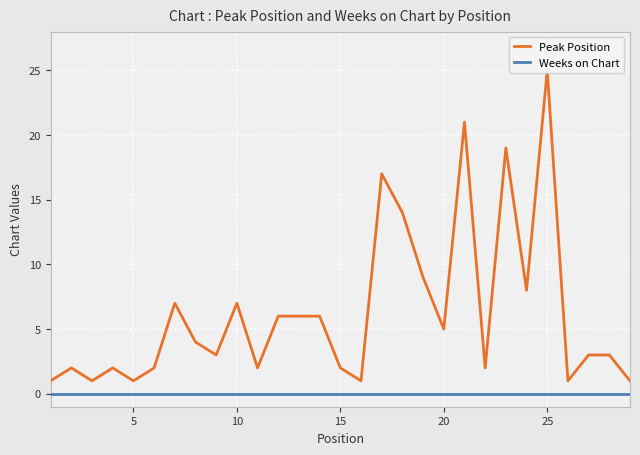

The value of Weeks on Chart at 20 is 0. True or false?

True